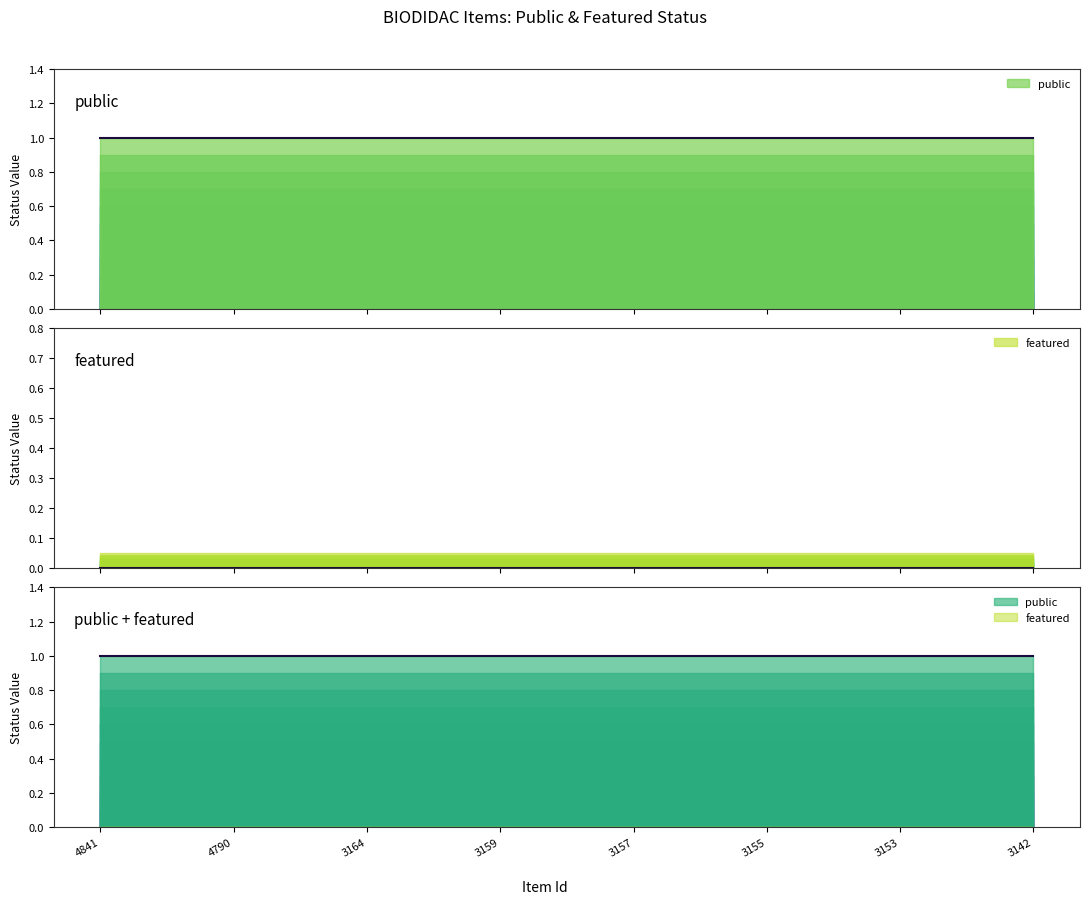

What is the value of the public point at the 6th from the left?

1